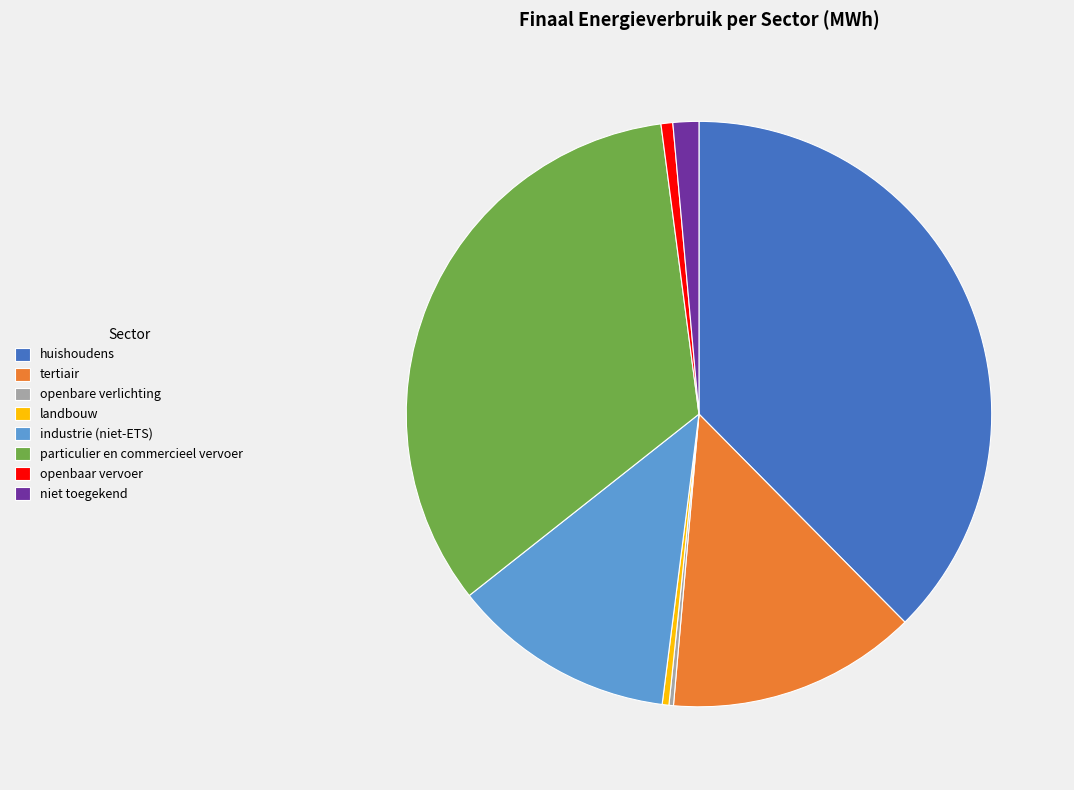

Does tertiair account for over 50% of the chart?

No